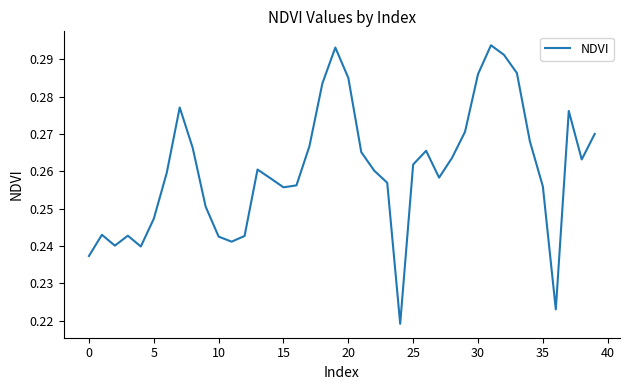

How many lines are shown in the chart?

1